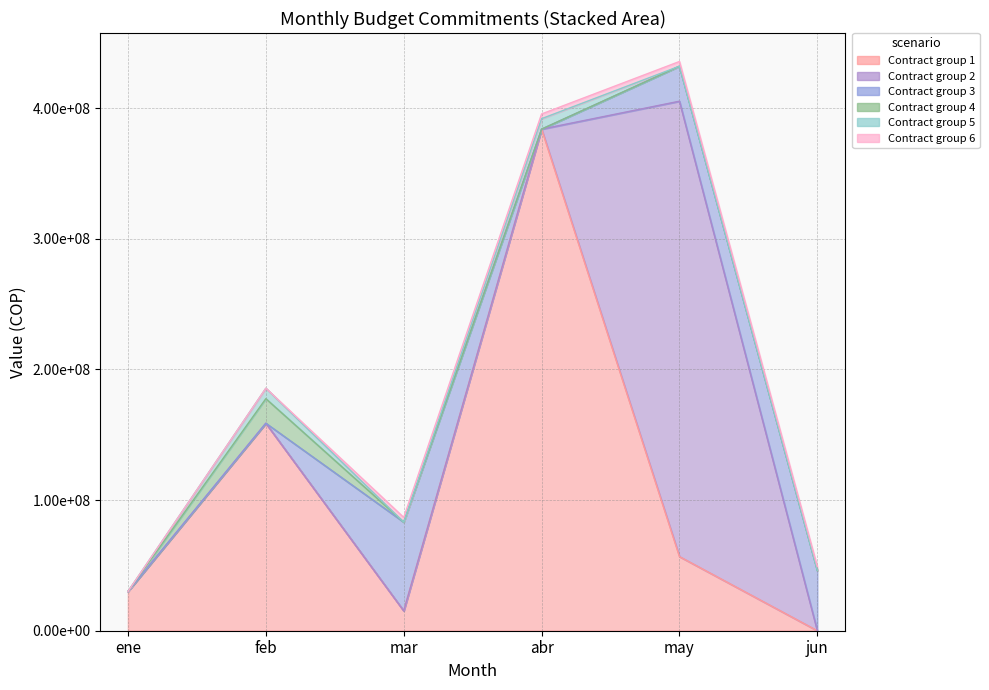

In mar, how many points are lower than both neighbors (excluding endpoints)?

3